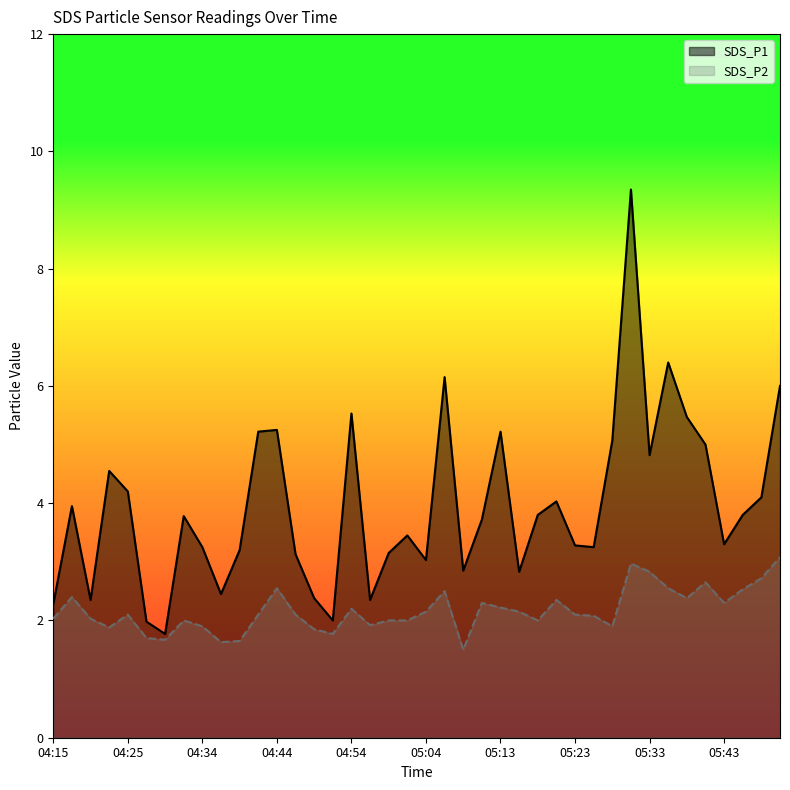

At which label is SDS_P2 closest to 2?

04:32